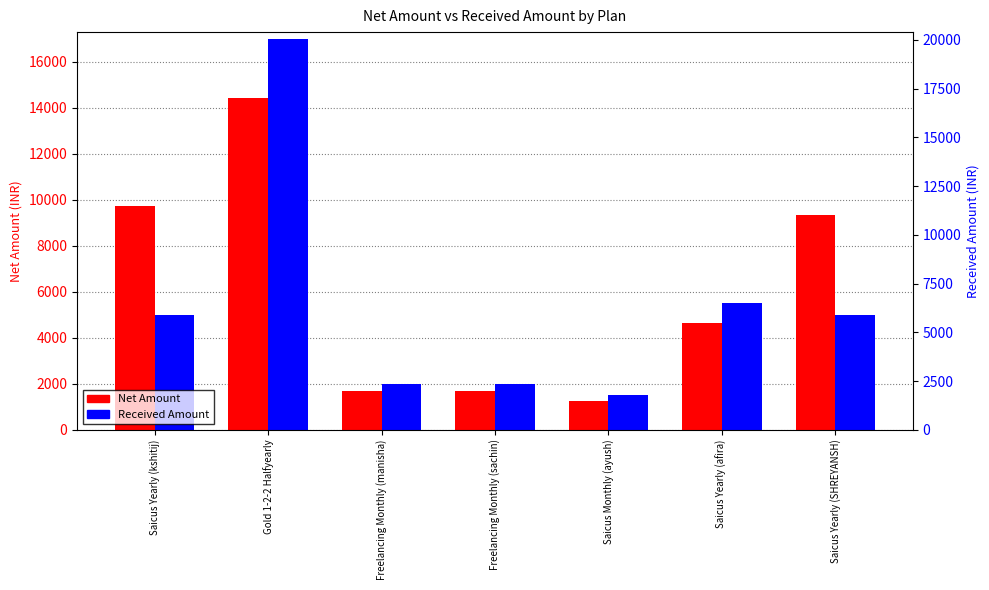

Is the value of Received Amount at Saicus Yearly (afira) greater than the value of Net Amount at Saicus Monthly (ayush)?

Yes